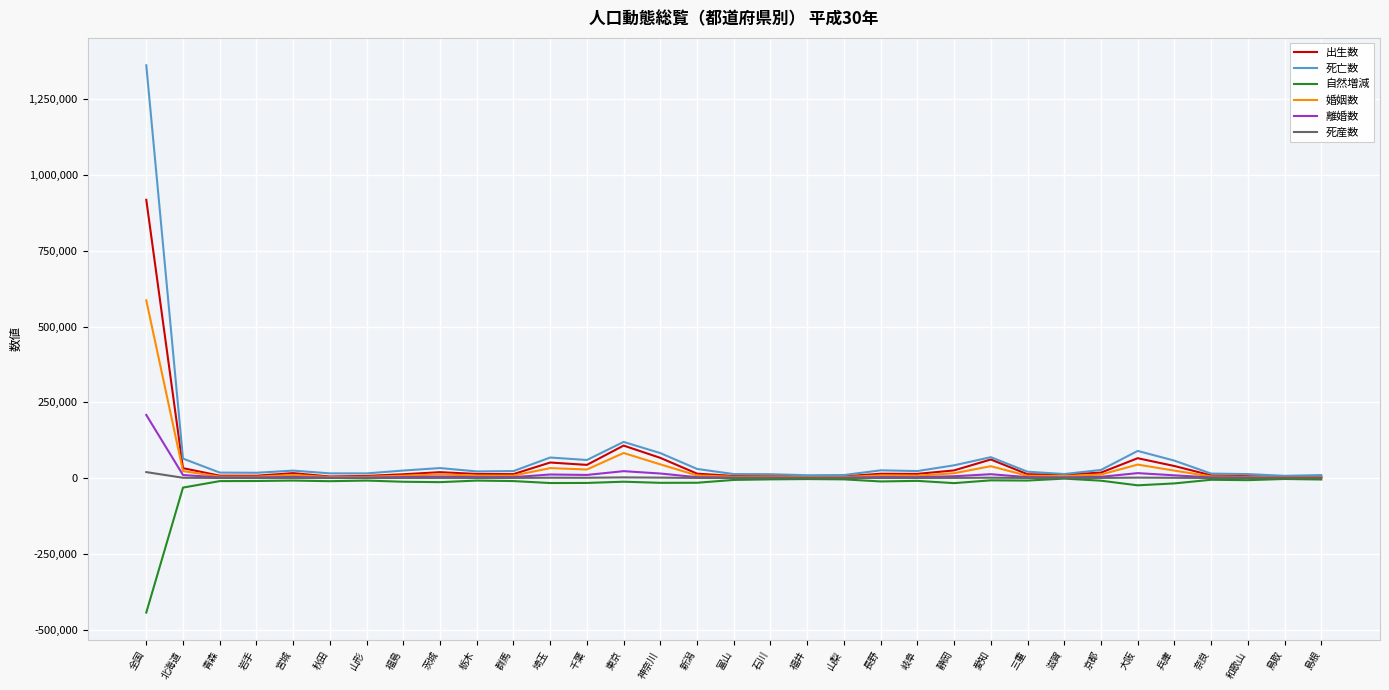

What is the maximum value for 死亡数?

1362470